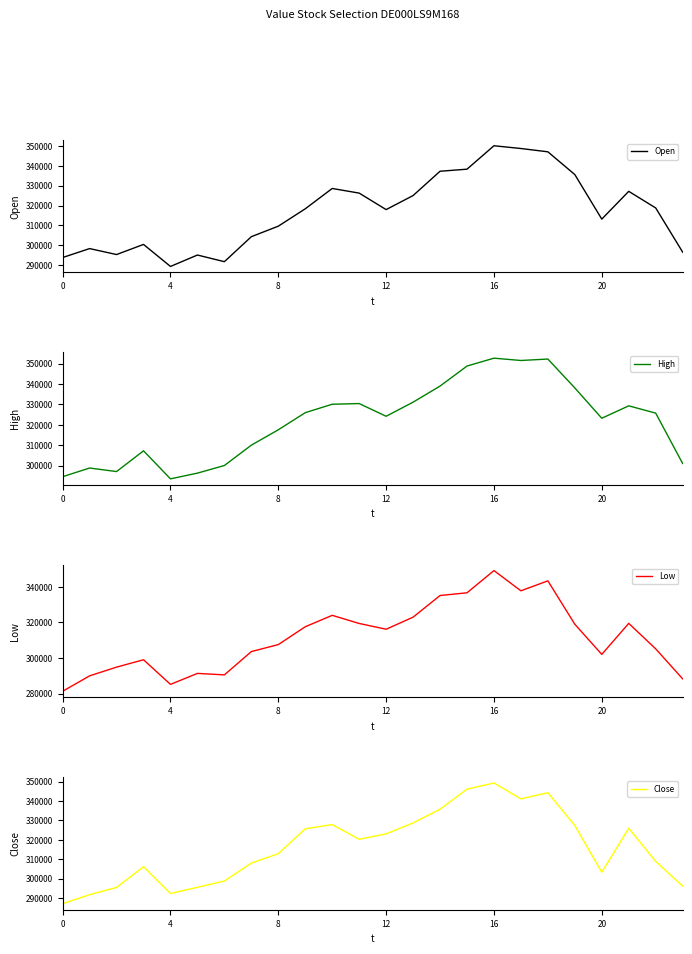

List the series in order of their peak value, highest first.

High, Open, Close, Low